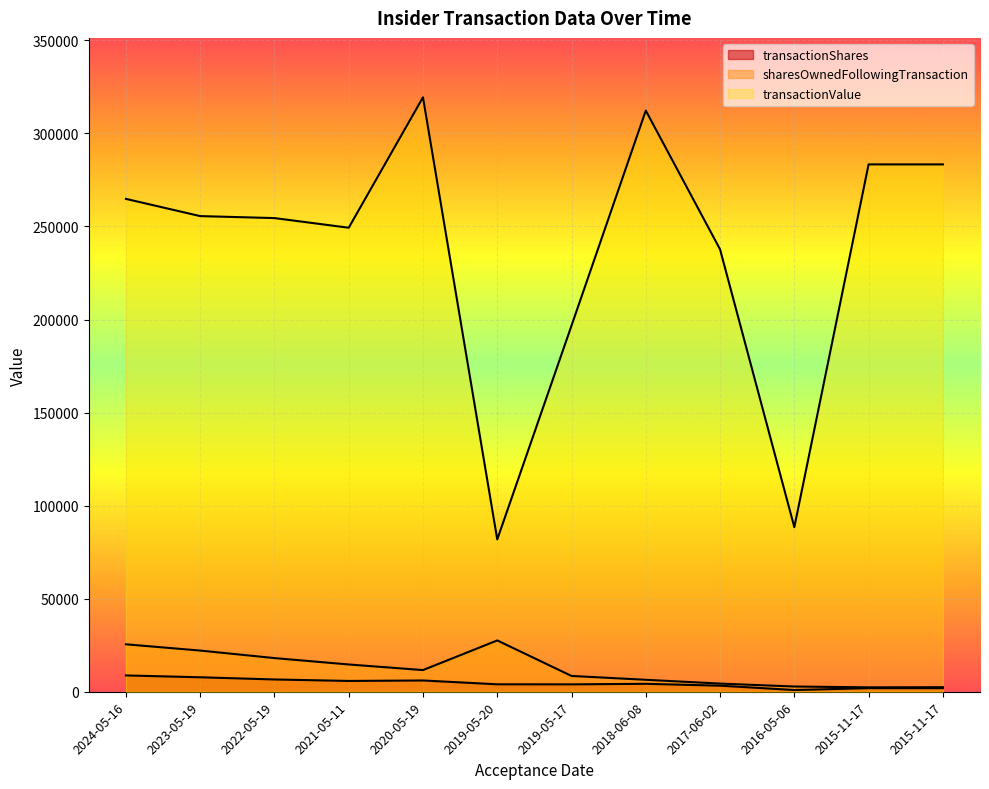

What is the sum of the sharesOwnedFollowingTransaction values at 2019-05-17 and 2023-05-19?

30615